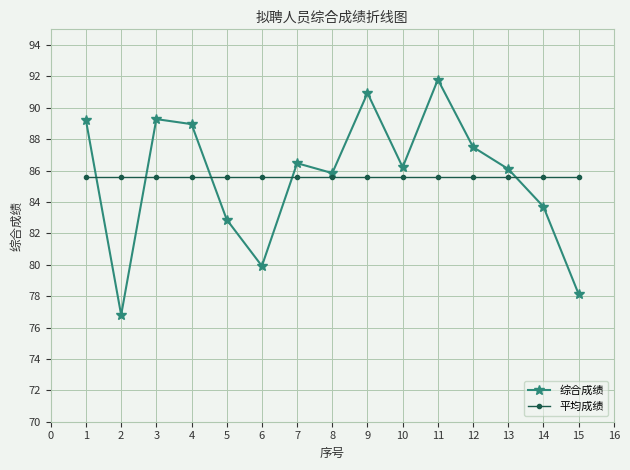

Where is 综合成绩 nearest to the value 84?

14